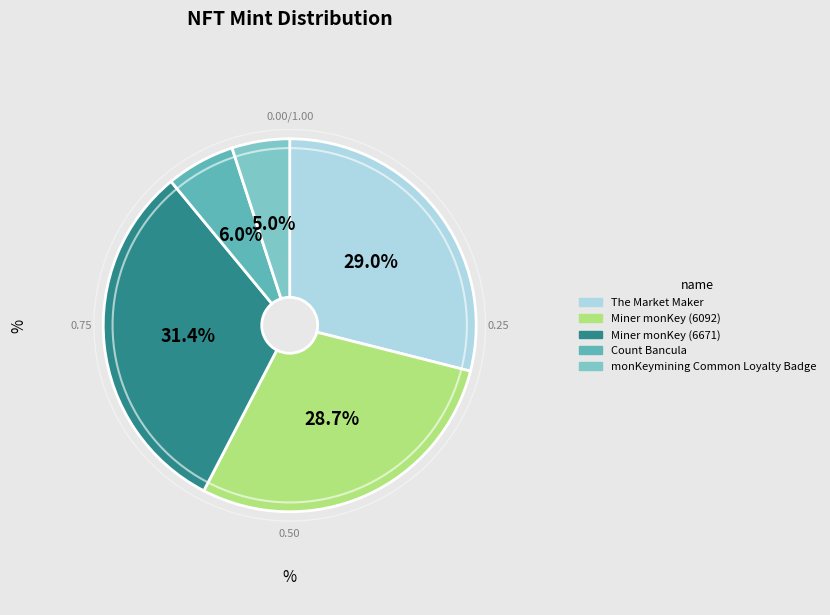

Which has a higher value, monKeymining Common Loyalty Badge or Count Bancula?

Count Bancula